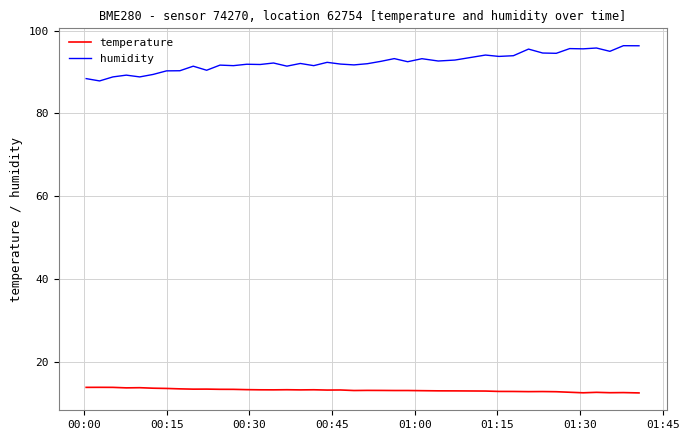

List the series in order of their overall mean, highest first.

humidity, temperature